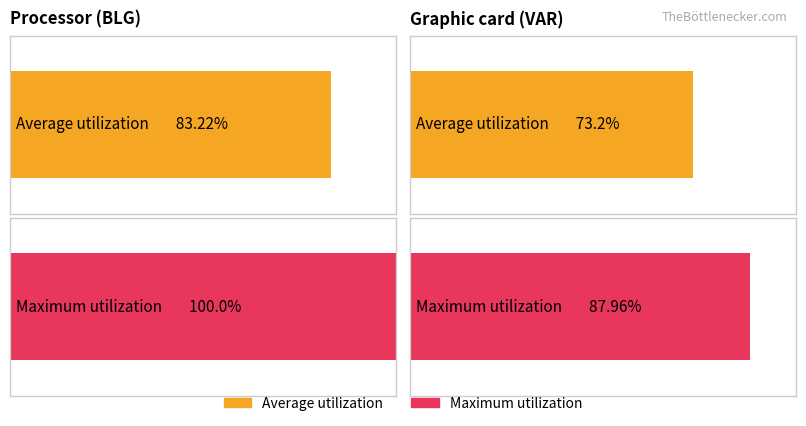

Does the chart contain any negative values?

No